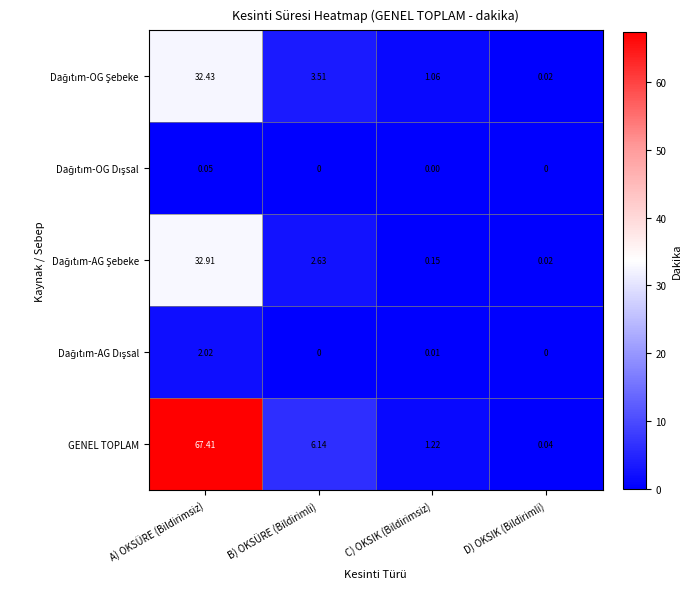

At which category is the sum across all series the highest?

A) OKSÜRE (Bildirimsiz)